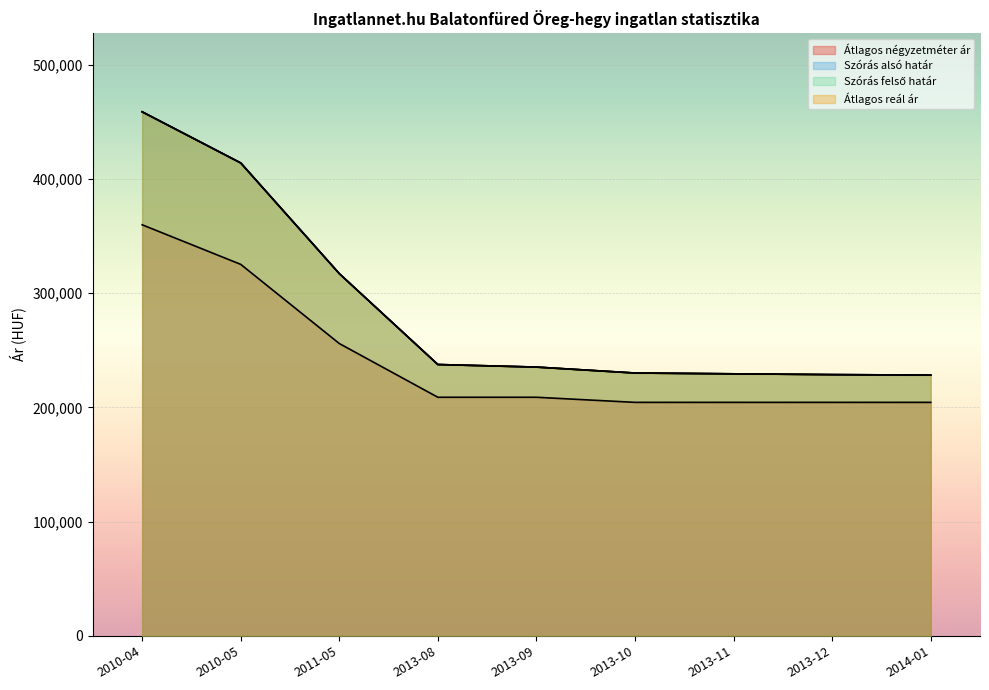

What is the value of the Átlagos négyzetméter ár point at the 9th from the left?

204477